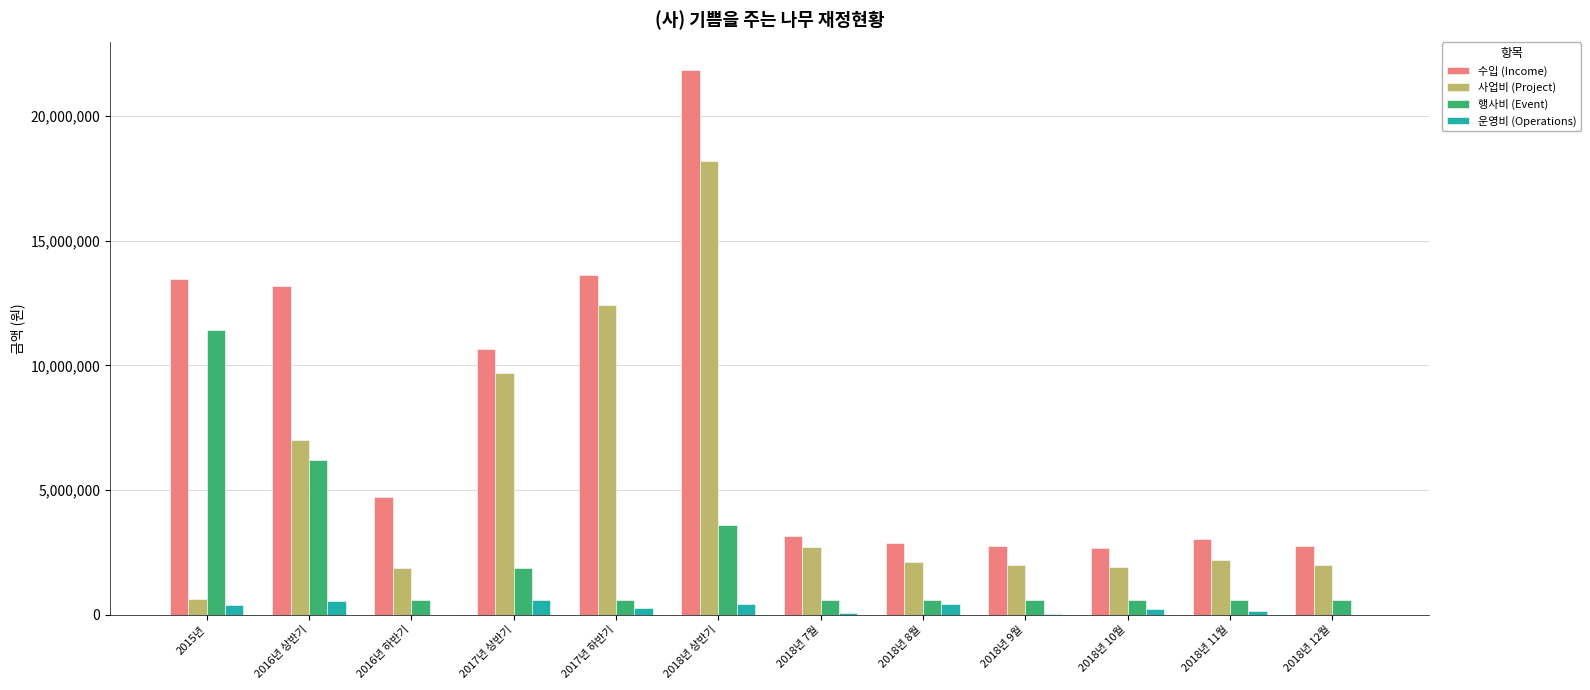

Is it true that 사업비 (Project) equals 9699620 at 2017년 상반기?

True